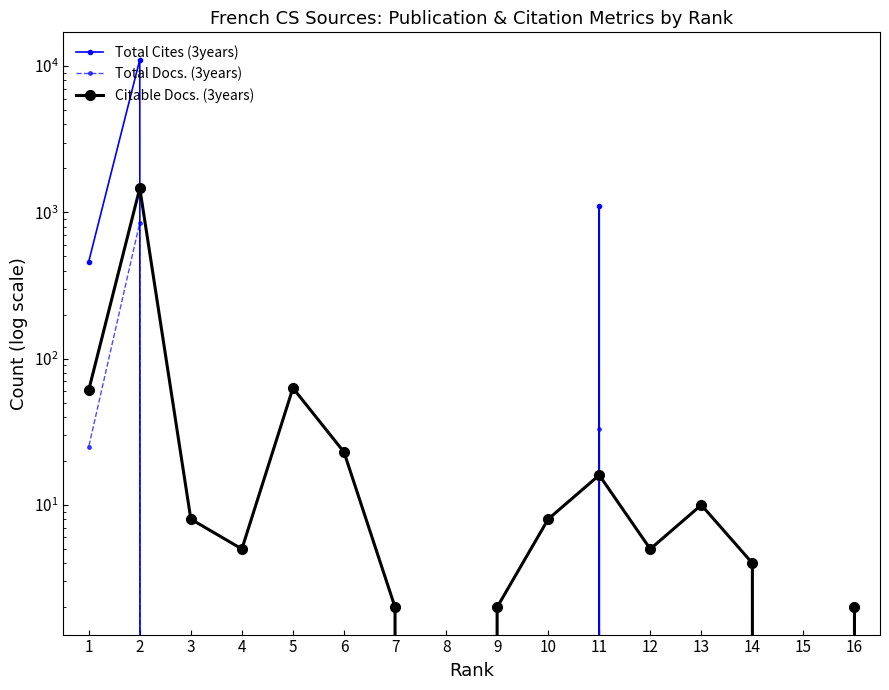

True or false: Citable Docs. (3years) has more than 2 interior local peaks.

True